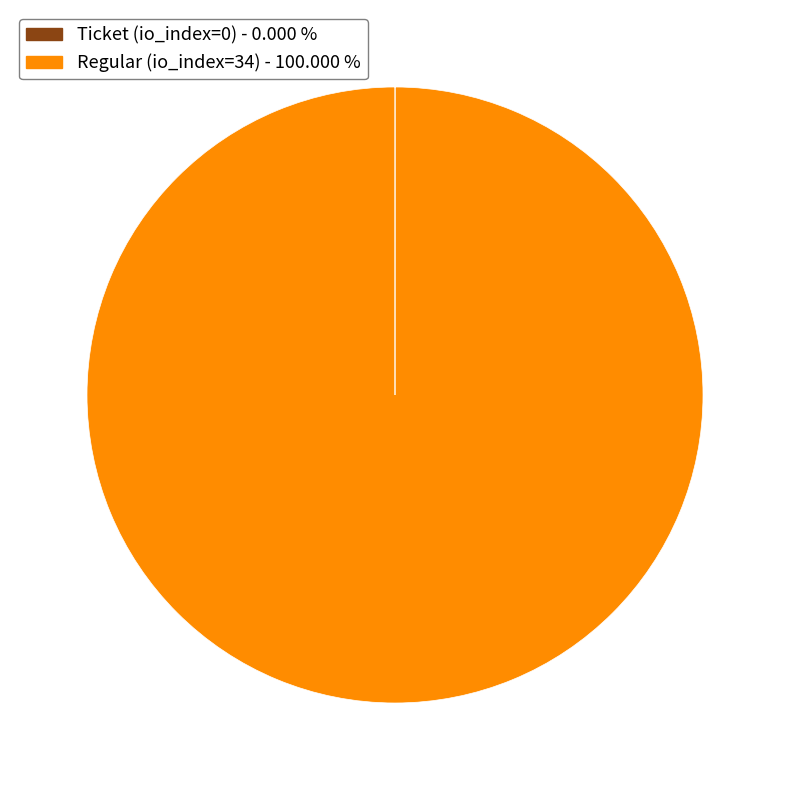

Is there any slice that represents more than half of the pie?

Yes